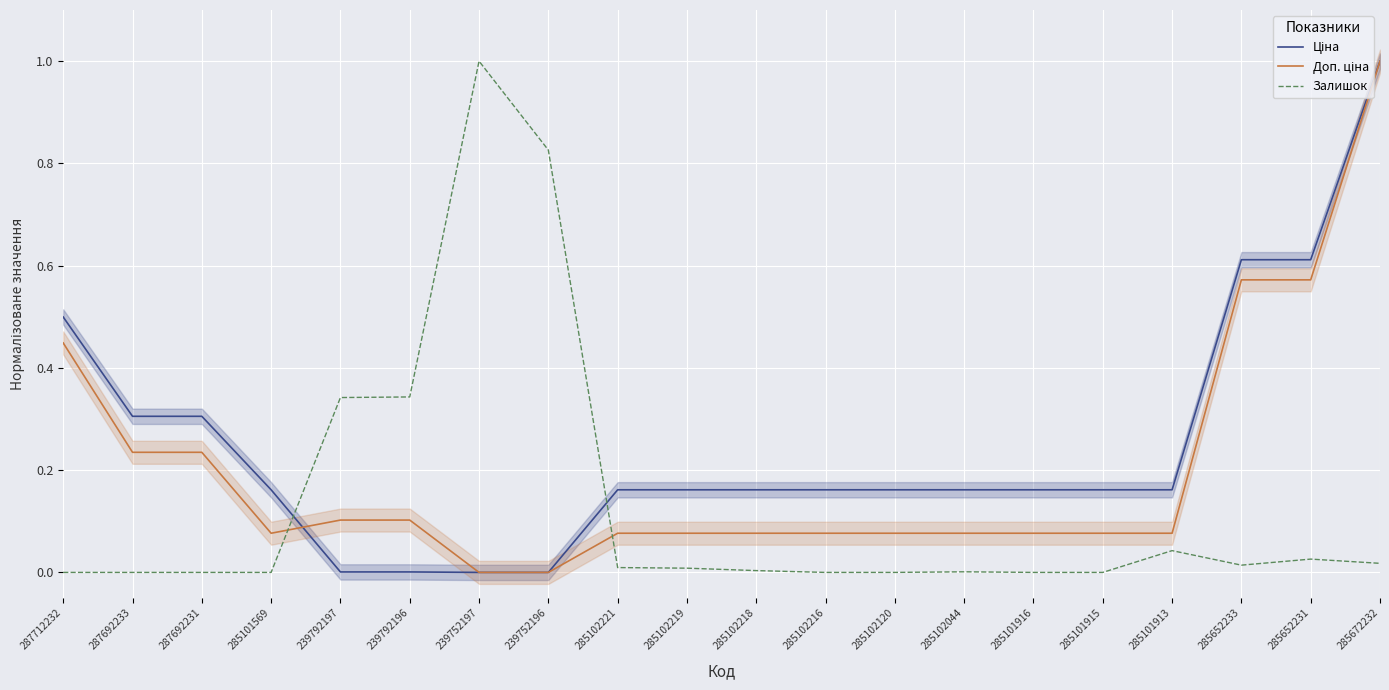

Which has a higher value, 285102219 or 239752196?

285102219